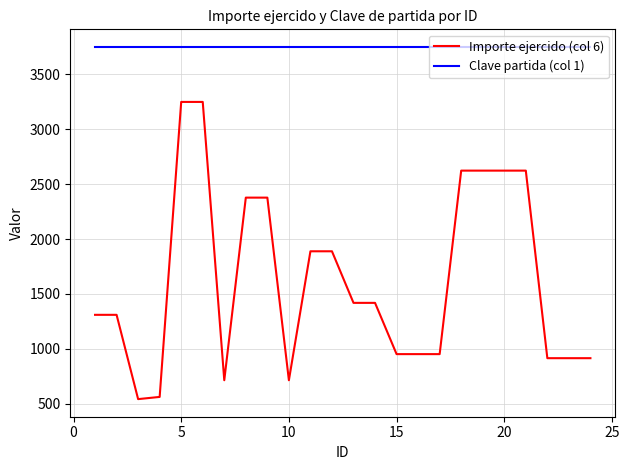

List the series in order of their peak value, lowest first.

Importe ejercido (col 6), Clave partida (col 1)